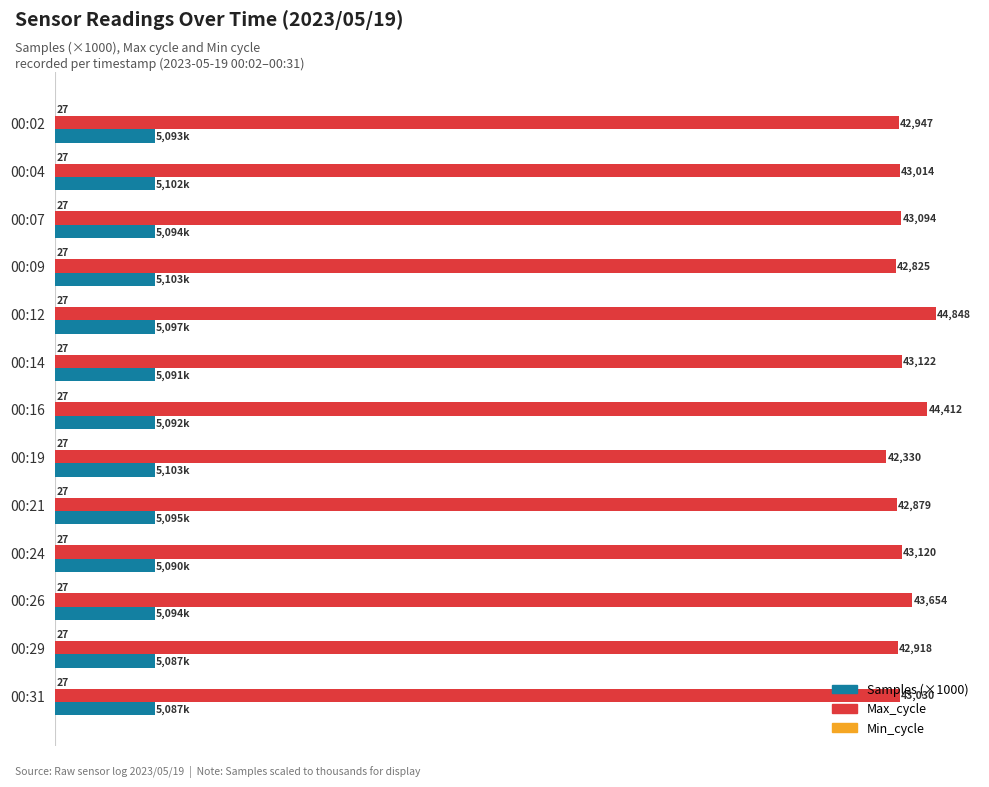

At which label does Samples (×1000) reach its peak?

00:19